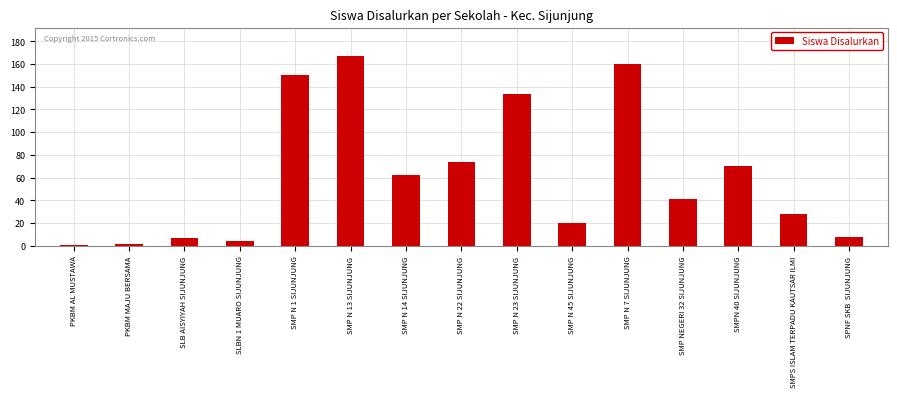

What is the difference between the maximum and minimum values?

166